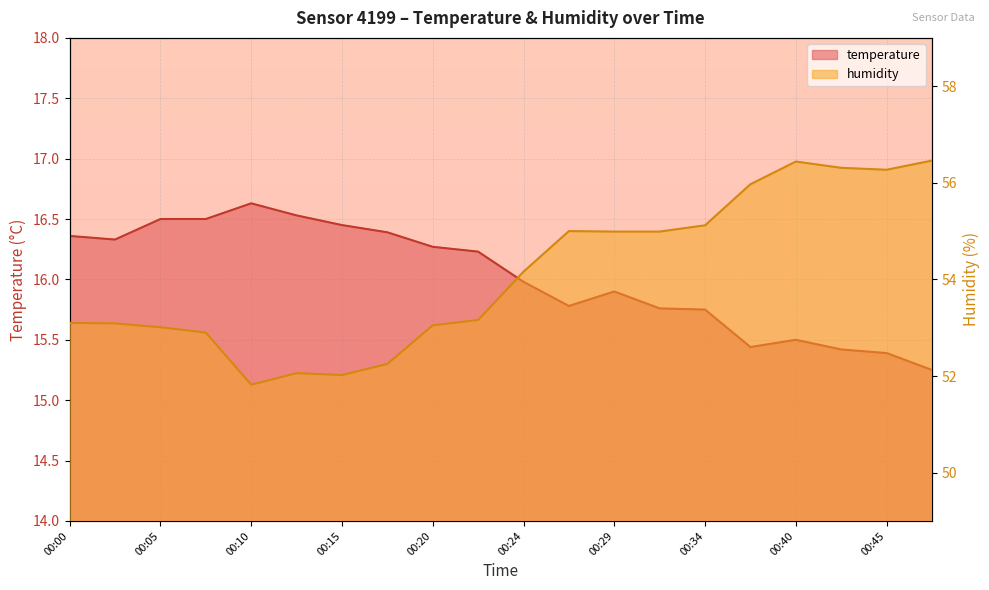

How many lines are shown in the chart?

2